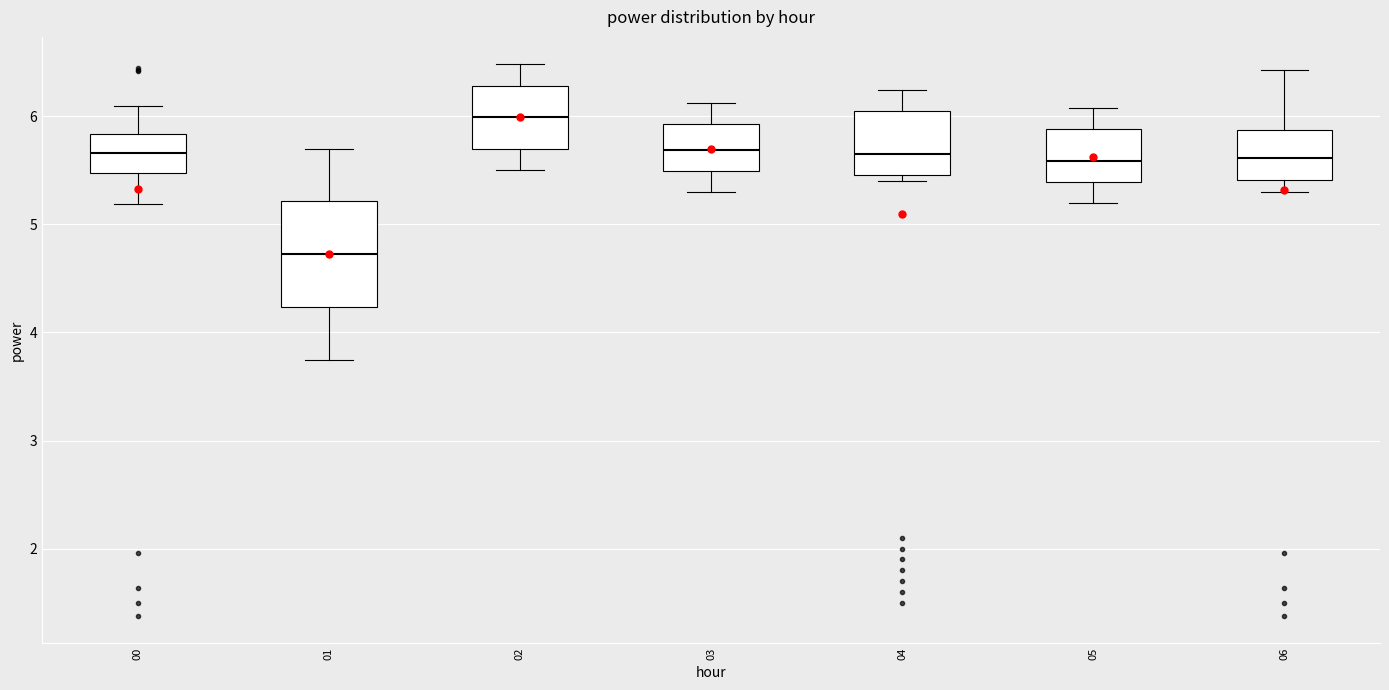

Comparing the boxes themselves (not the whiskers), which one is the tallest?

01